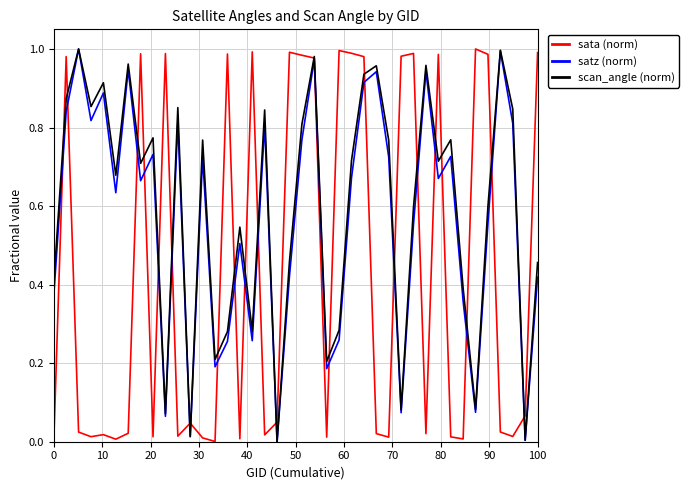

Rank the series by their average value, from lowest to highest.

sata (norm), satz (norm), scan_angle (norm)